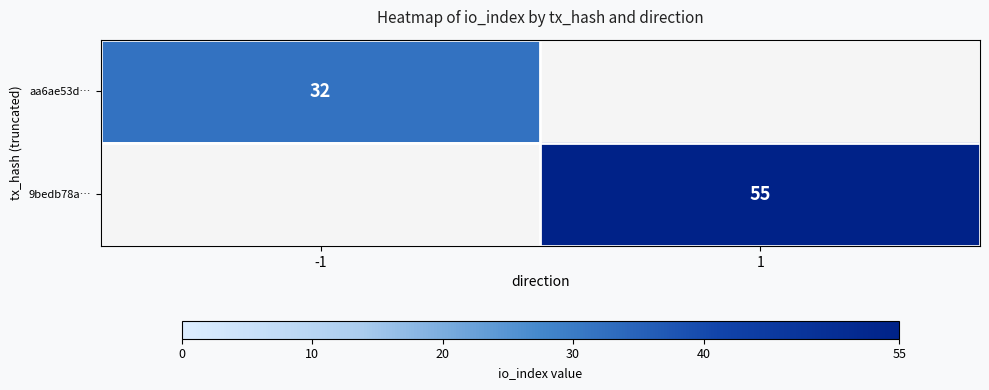

Is it true that 9bedb78a… equals 16 at 1?

False